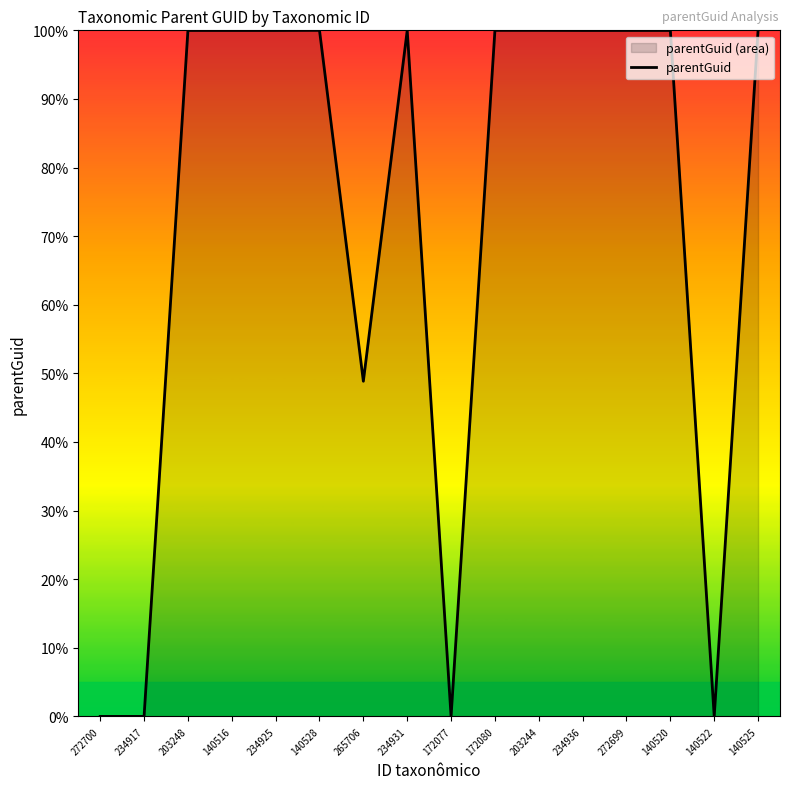

The value at 234931 is 1.4. True or false?

False